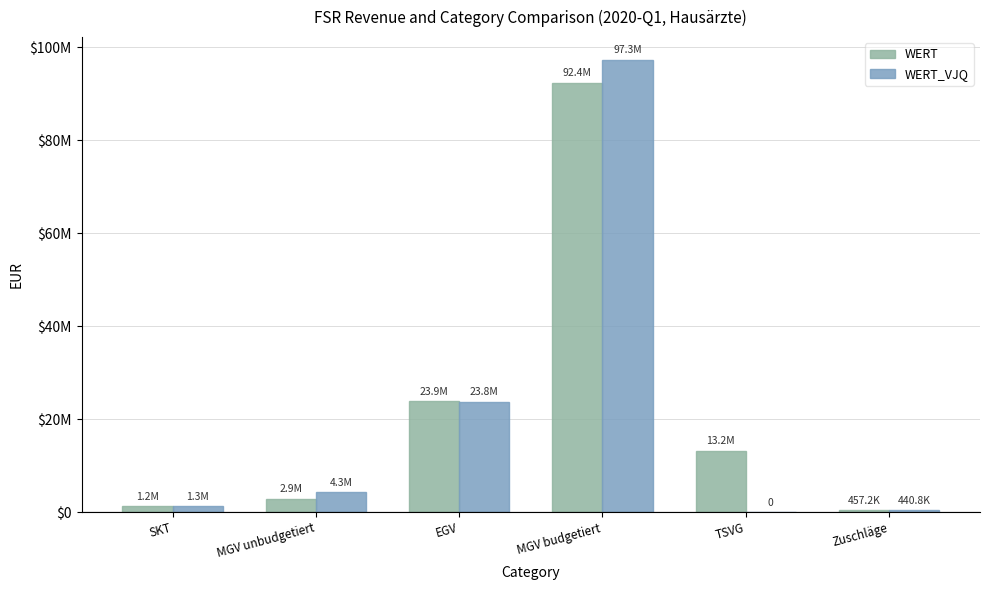

At which label does WERT_VJQ first exceed 4272465?

EGV